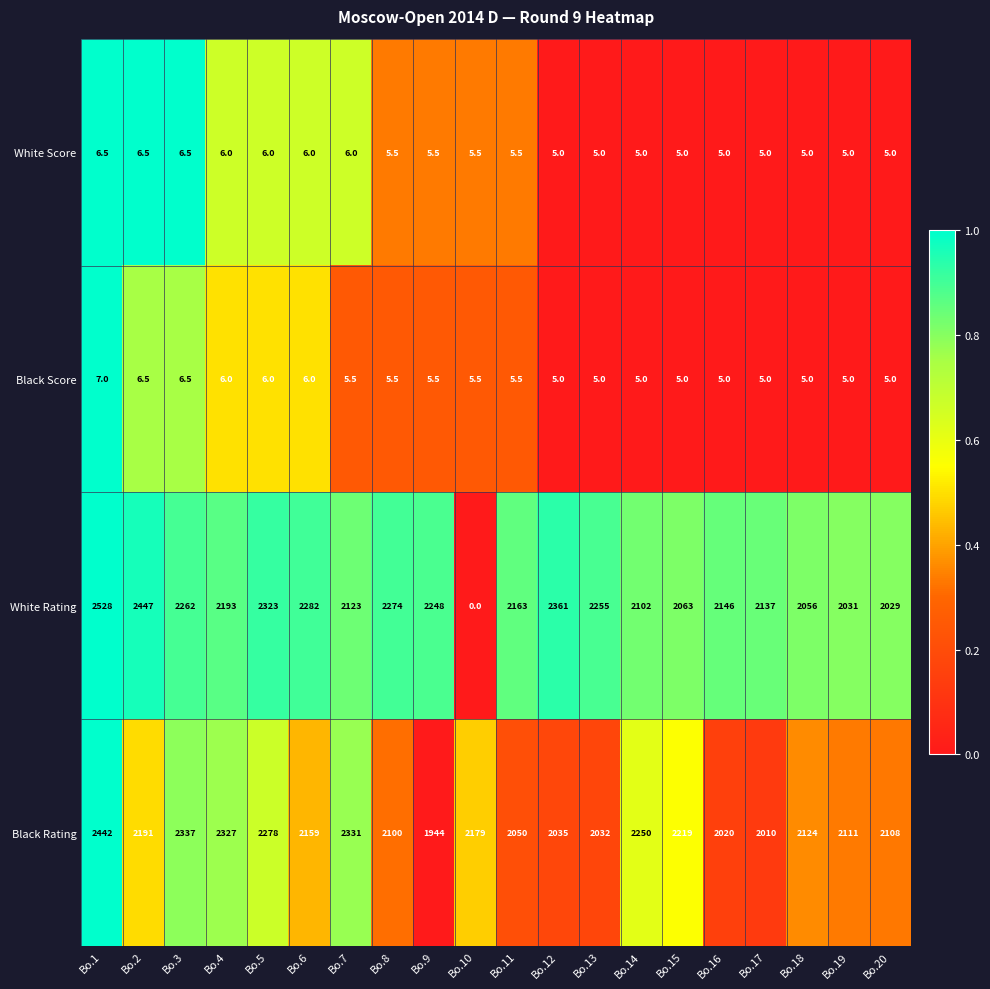

Which series has the largest range (max minus min)?

White Rating